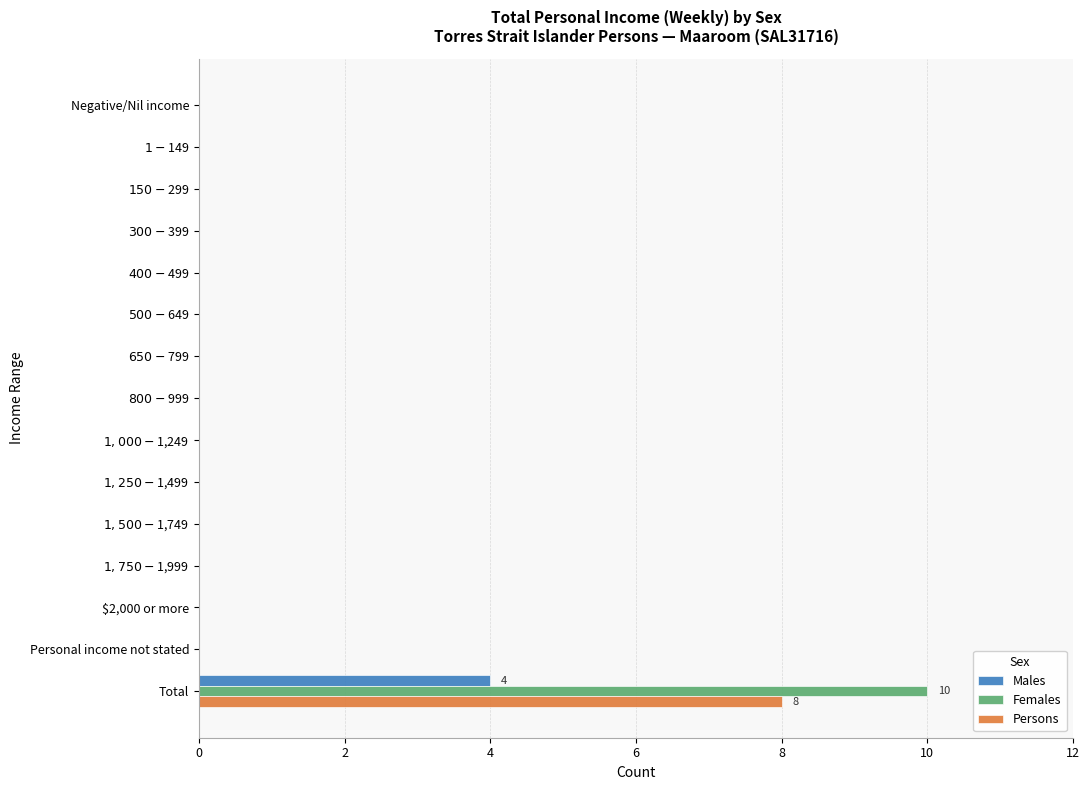

True or false: Females has a value of 10 at Total.

True